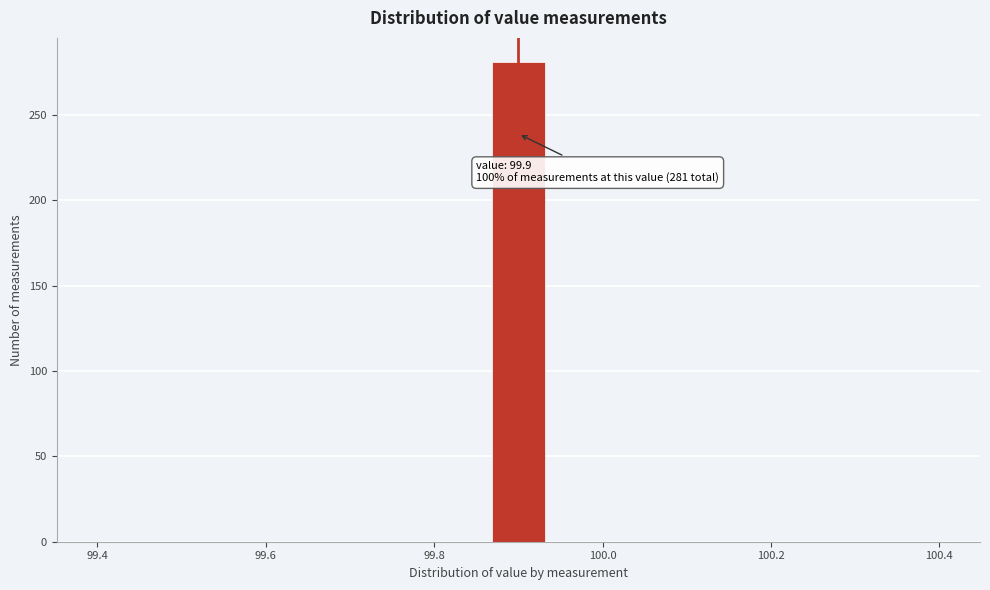

Around what value on the x-axis is the tallest bar? Give the approximate position of its centre, as read against the axis.

99.90